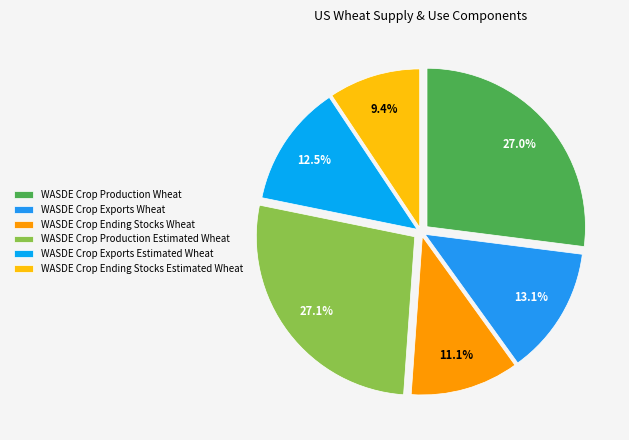

Is WASDE Crop Production Estimated Wheat the majority of the pie?

No